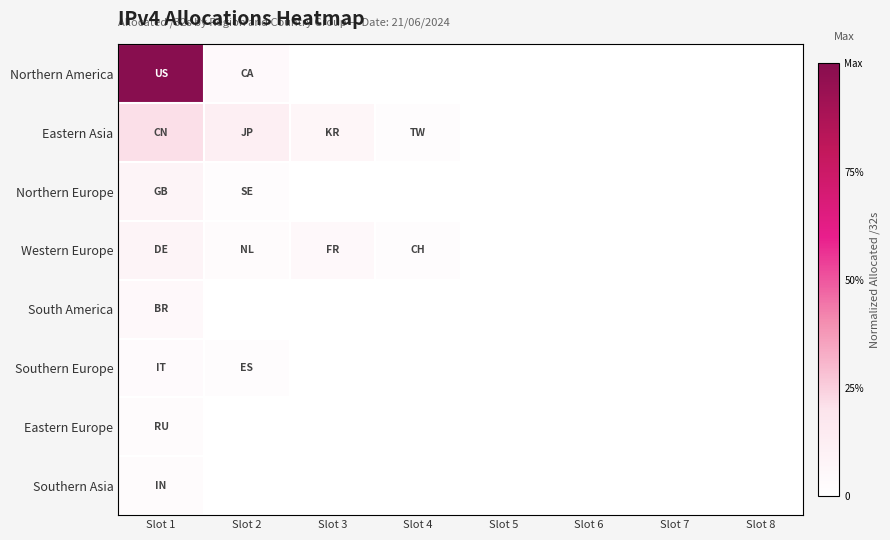

At which category does the chart reach its minimum across all series?

Slot 3